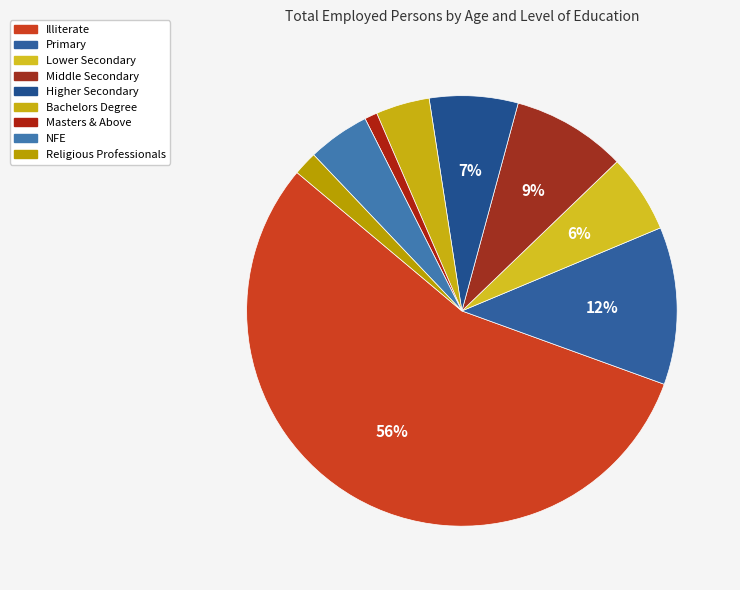

What is the change in value from Bachelors Degree to Masters & Above?

-10333